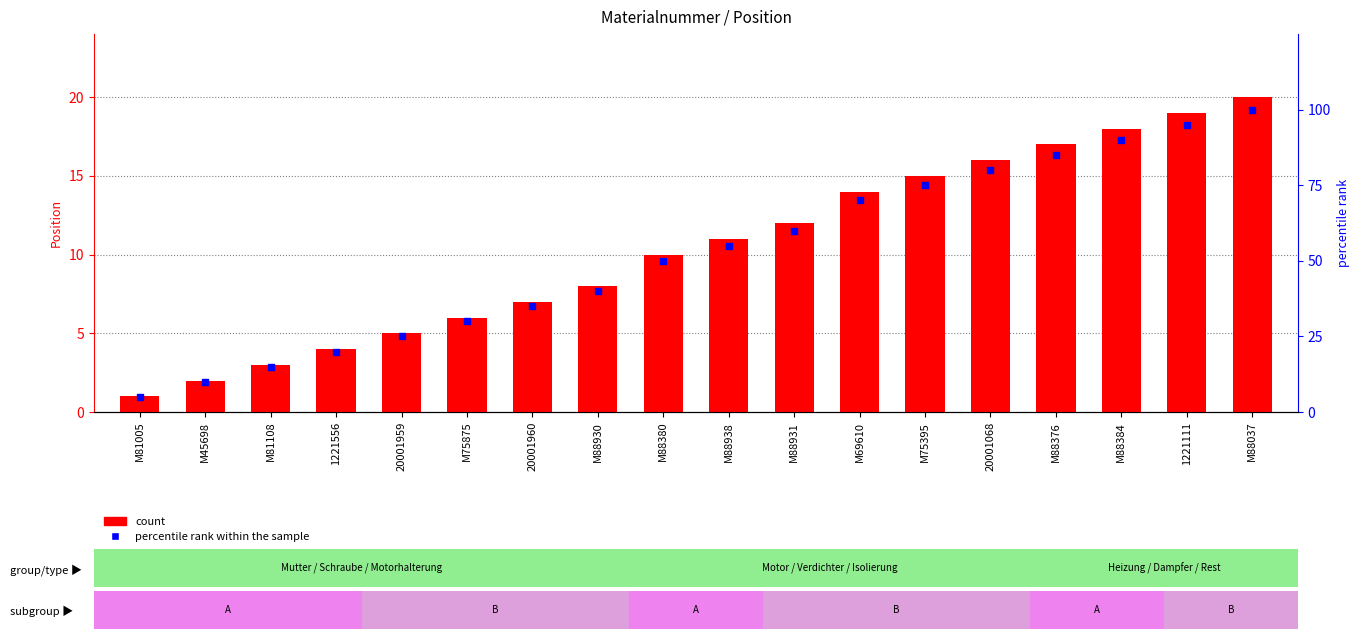

At which category is the sum across all series the highest?

M88037